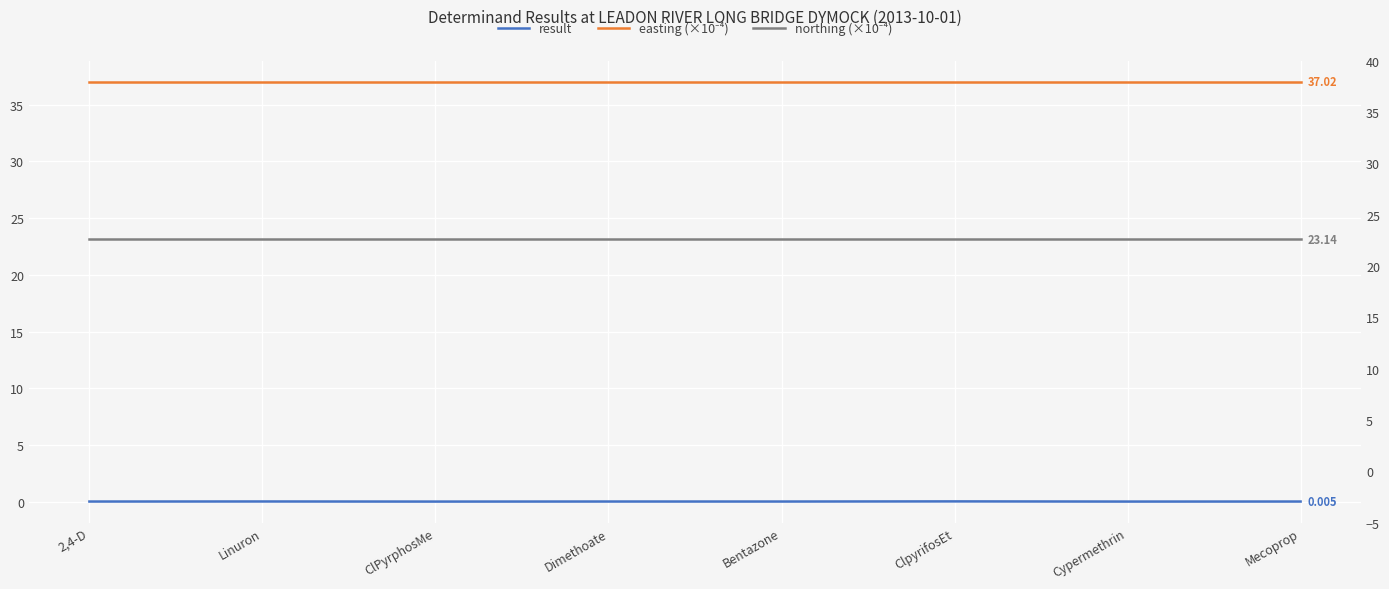

At which label does easting (×10⁻⁴) reach its minimum?

2,4-D